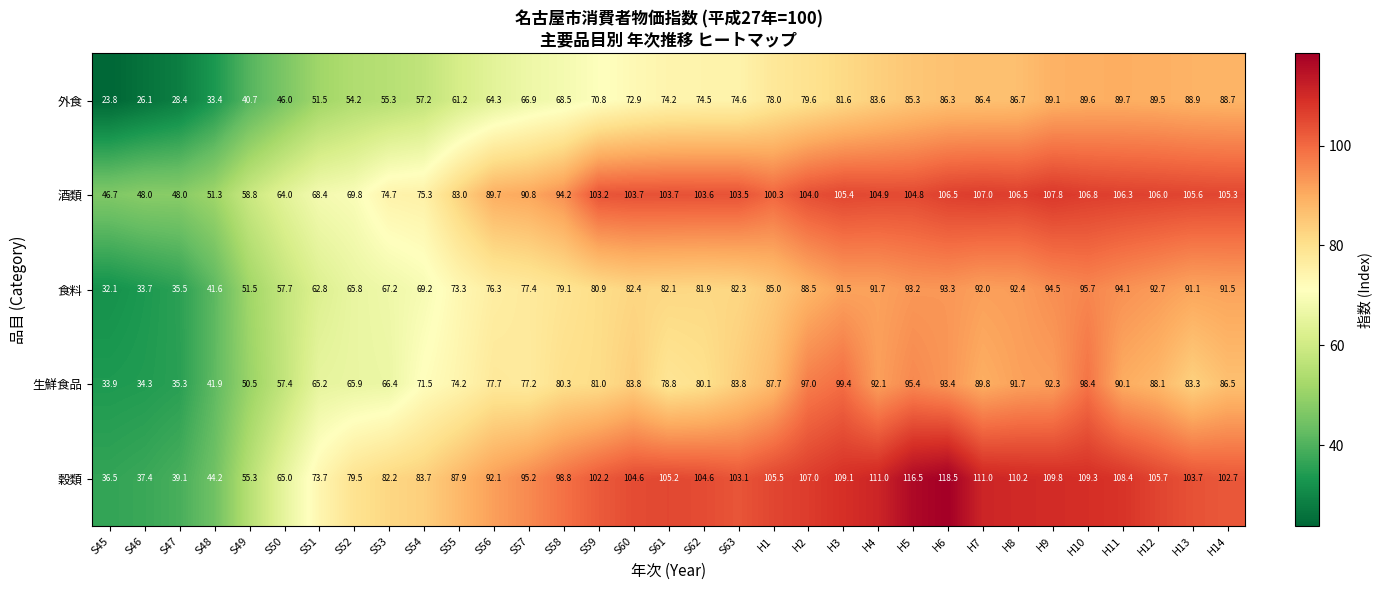

The 外食 series shows 26.1 at S46. True or false?

True